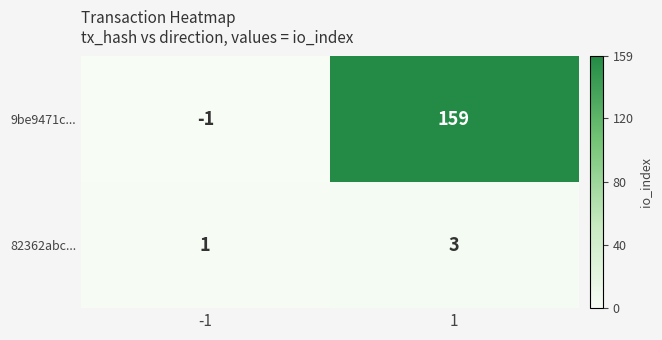

The value of 82362abc... at 1 is 3. True or false?

True